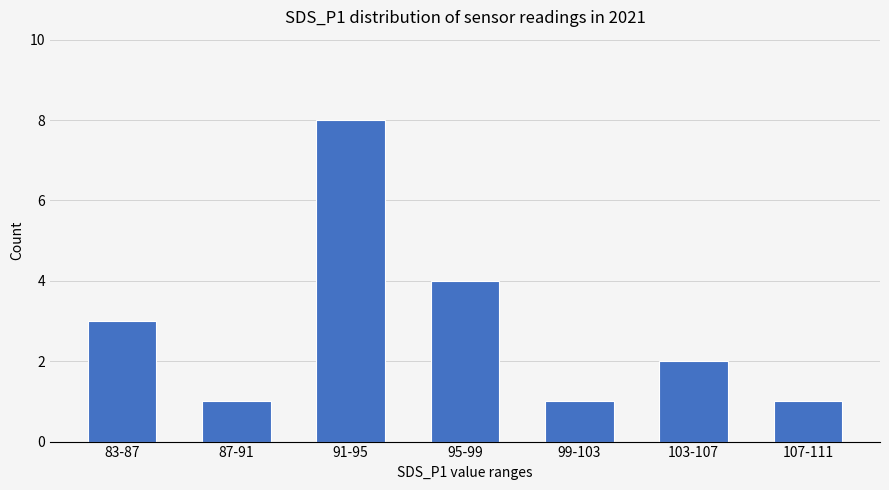

What is the label of the 6th bar from the right?

87-91